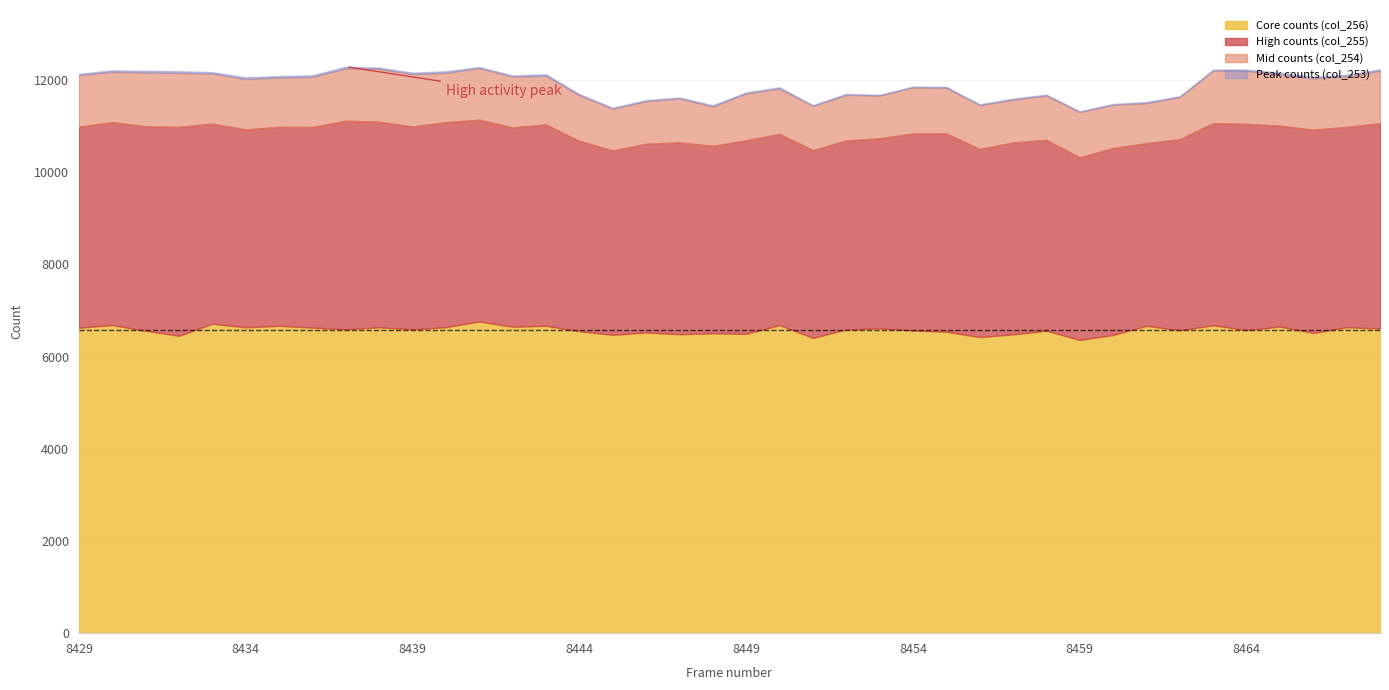

Rank the categories by Core counts (col_256) value from highest to lowest.

8441, 8433, 8430, 8450, 8463, 8443, 8435, 8461, 8465, 8442, 8440, 8467, 8438, 8434, 8436, 8429, 8453, 8468, 8437, 8439, 8452, 8464, 8462, 8454, 8458, 8431, 8444, 8455, 8446, 8466, 8448, 8449, 8447, 8457, 8445, 8460, 8432, 8456, 8451, 8459